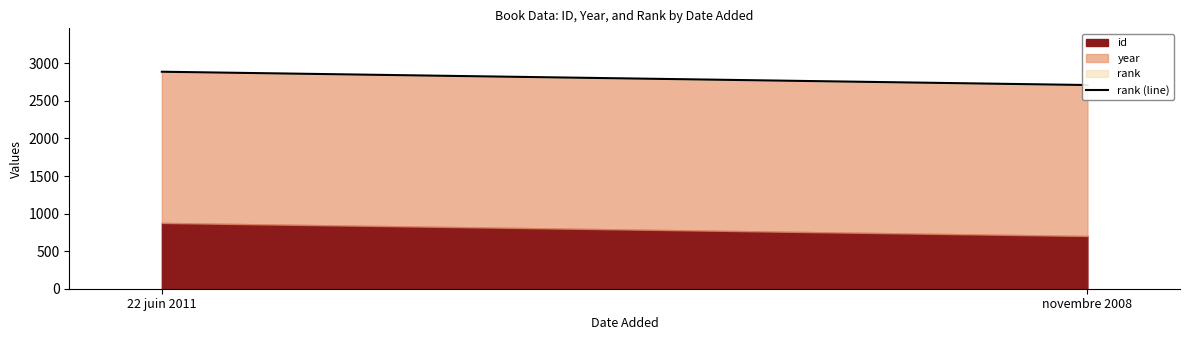

What position from the left is novembre 2008?

2